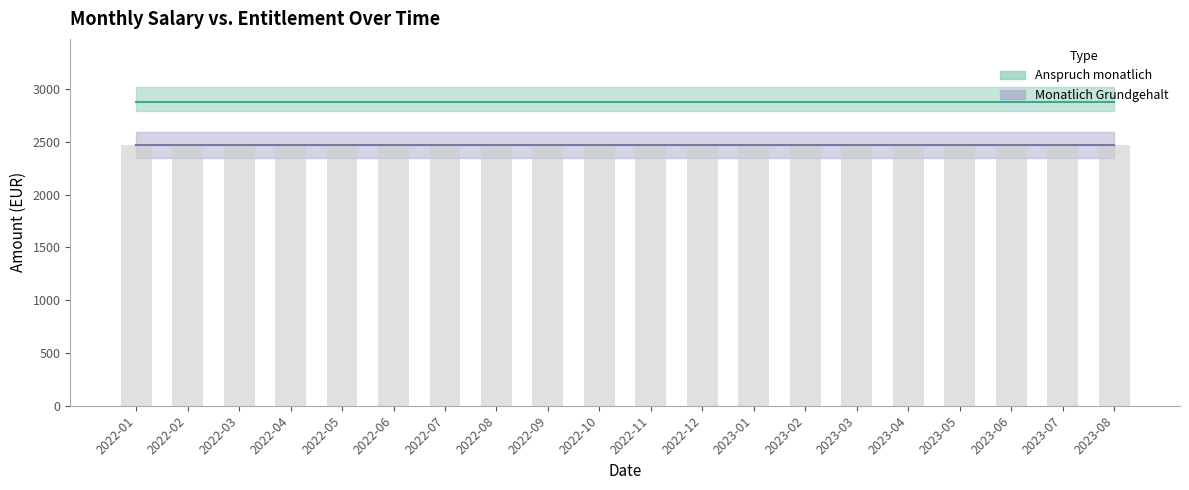

What is the label of the 16th bar from the left?

2023-04